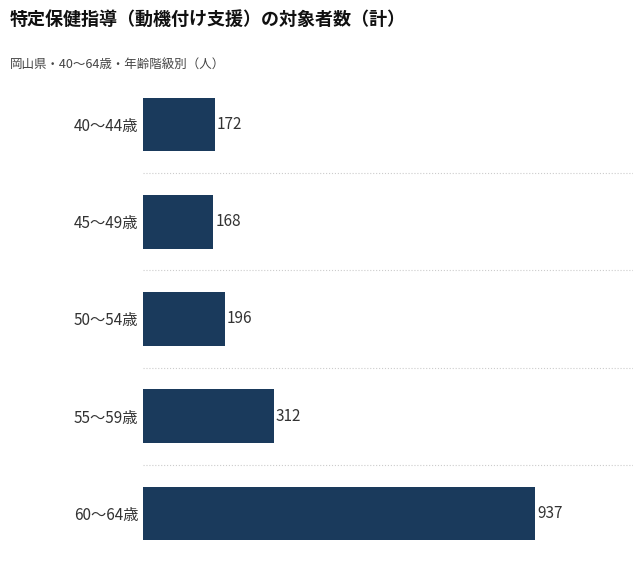

The chart shows a value of 196 at 50～54歳. True or false?

True